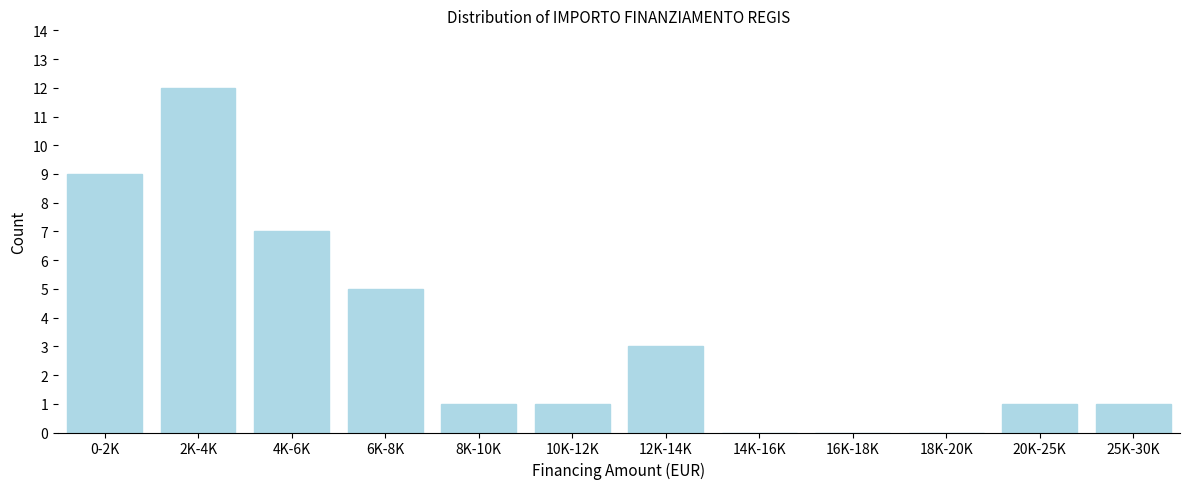

Reading left to right, transcribe all the data shown in this chart.

0-2K=9	2K-4K=12	4K-6K=7	6K-8K=5	8K-10K=1	10K-12K=1	12K-14K=3	14K-16K=0	16K-18K=0	18K-20K=0	20K-25K=1	25K-30K=1